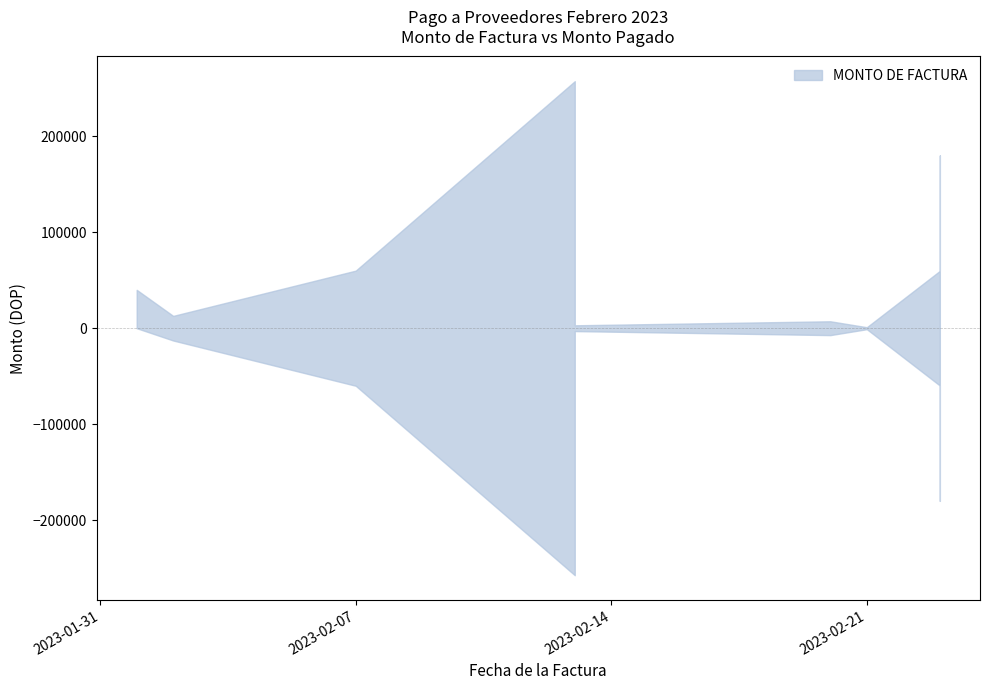

How many data points in MONTO PAGADO A LA FACTURA are less than 40000?

5